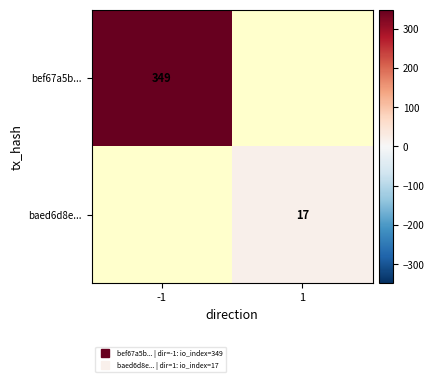

Where is bef67a5b... nearest to the value 349?

-1